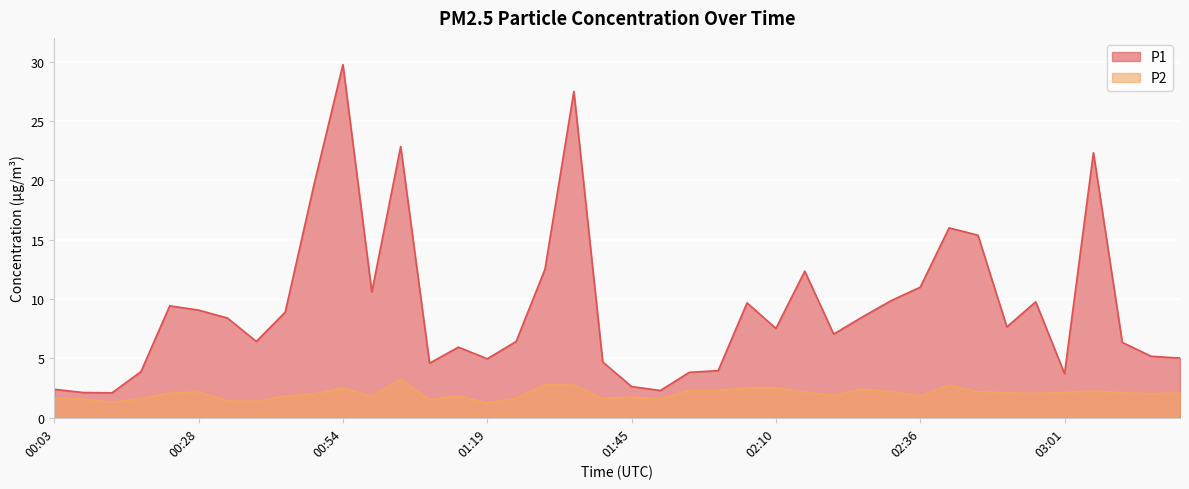

List the series in order of their overall mean, lowest first.

P2, P1